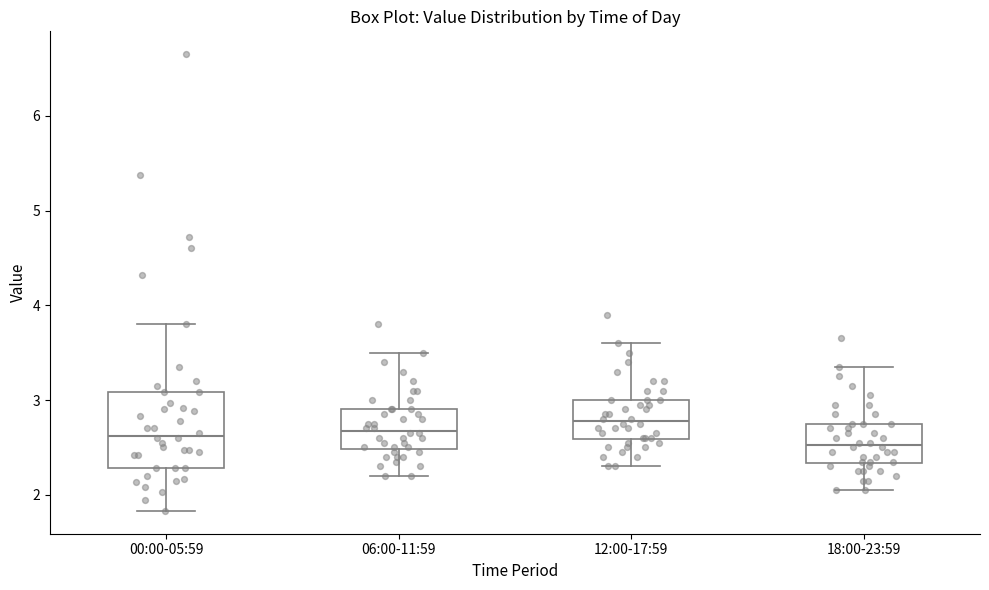

Which box is the tallest, from its lower edge to its upper edge?

00:00-05:59